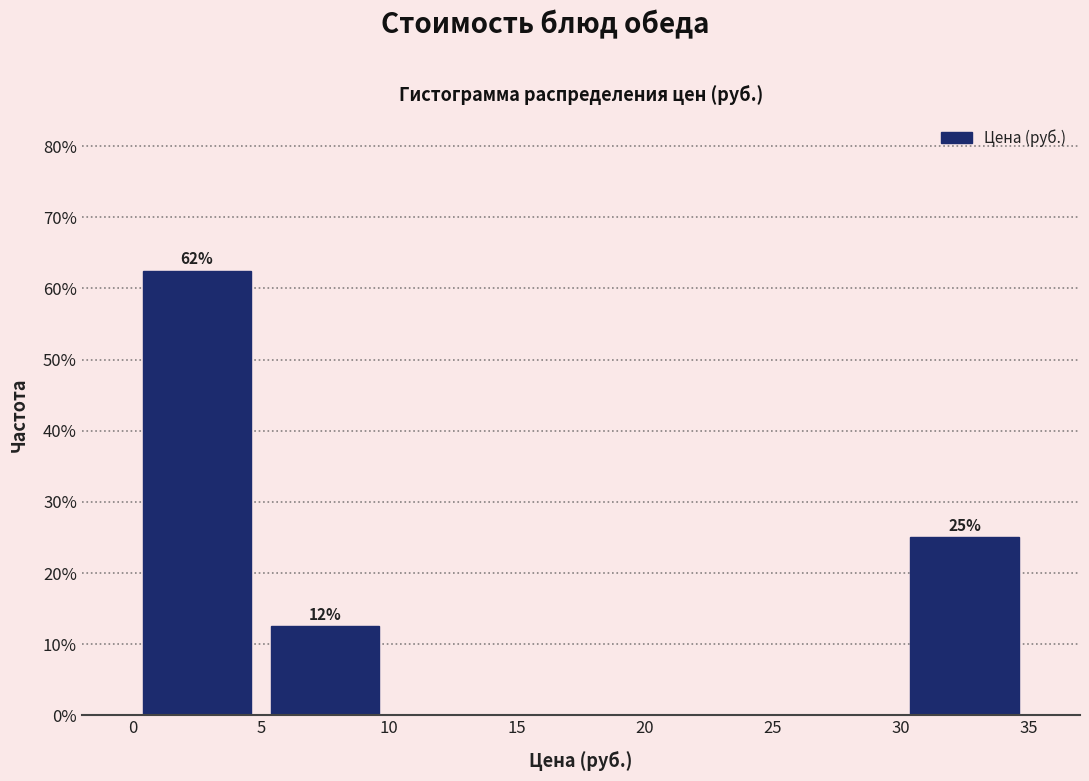

Over which range of the x-axis is the bar tallest?

0 to 5